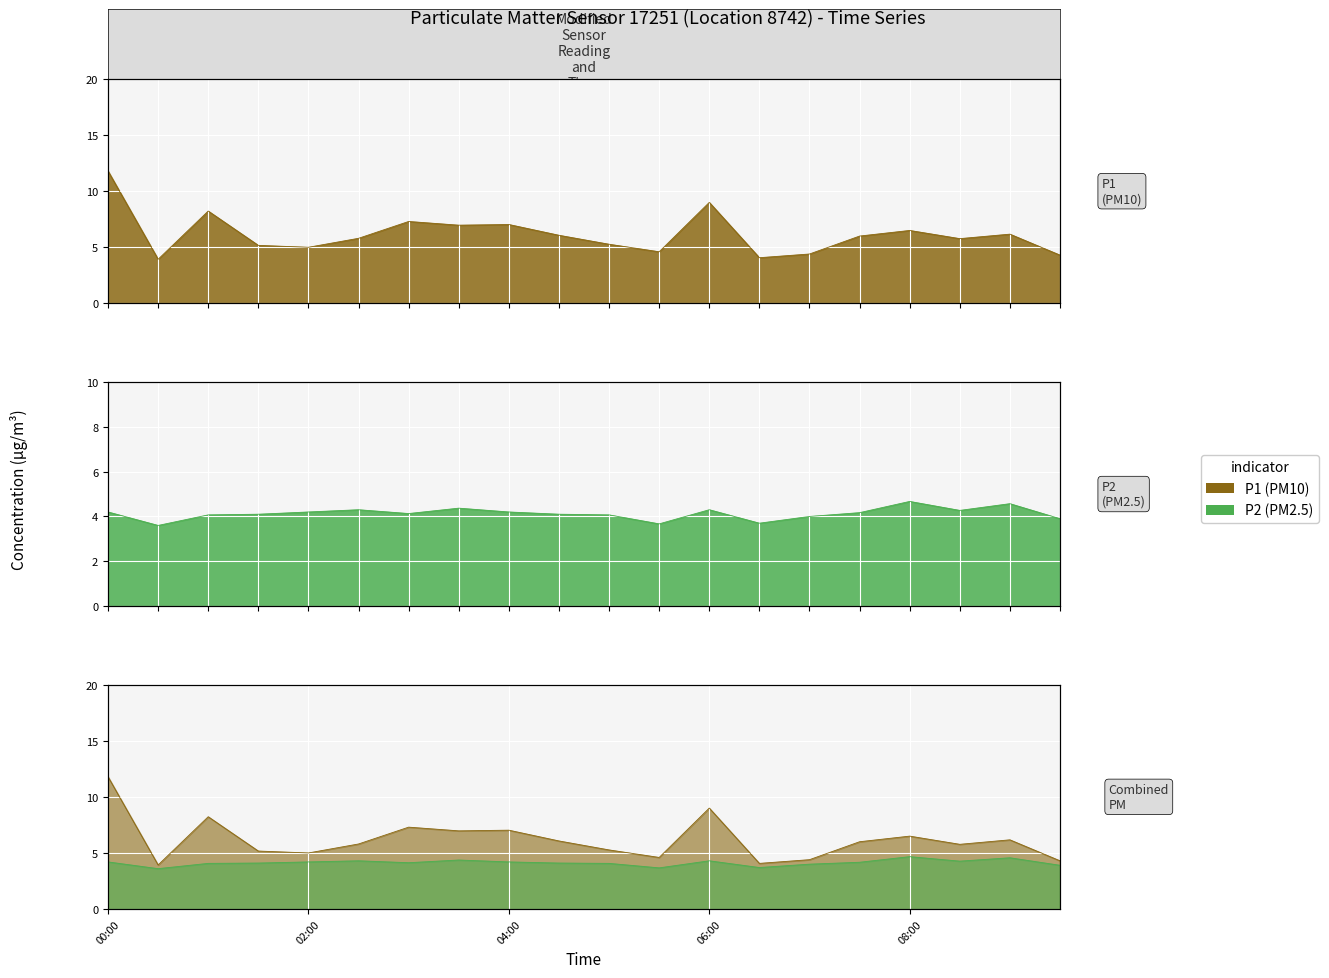

True or false: P2 and P1 intersect in this chart.

False